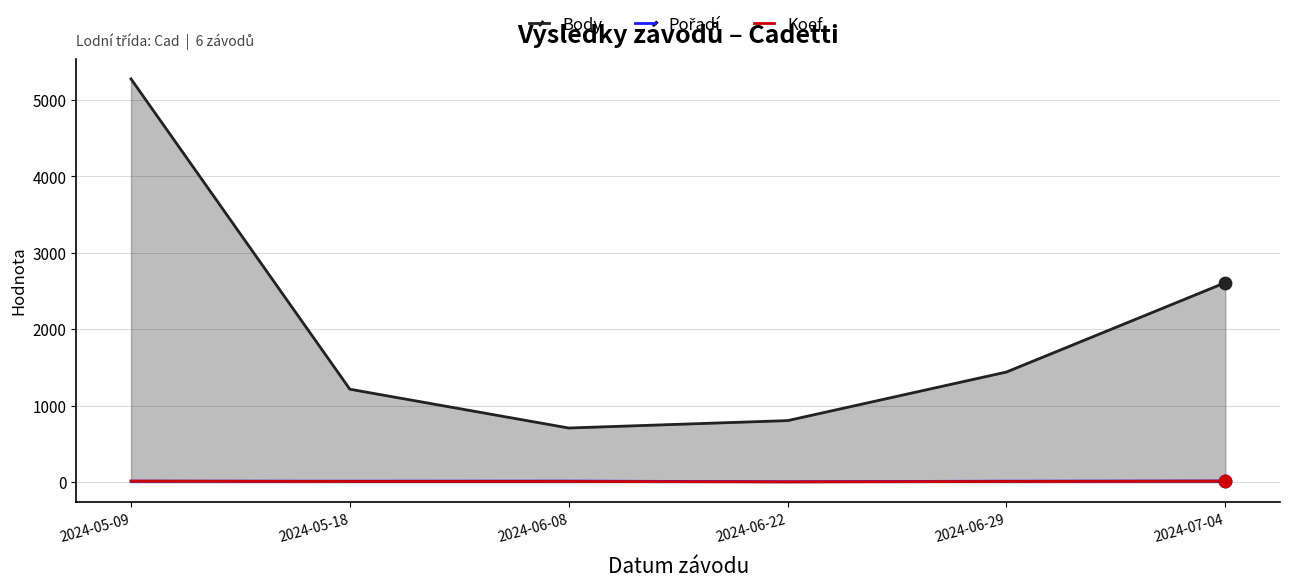

At how many categories does at least one series exceed 525?

6